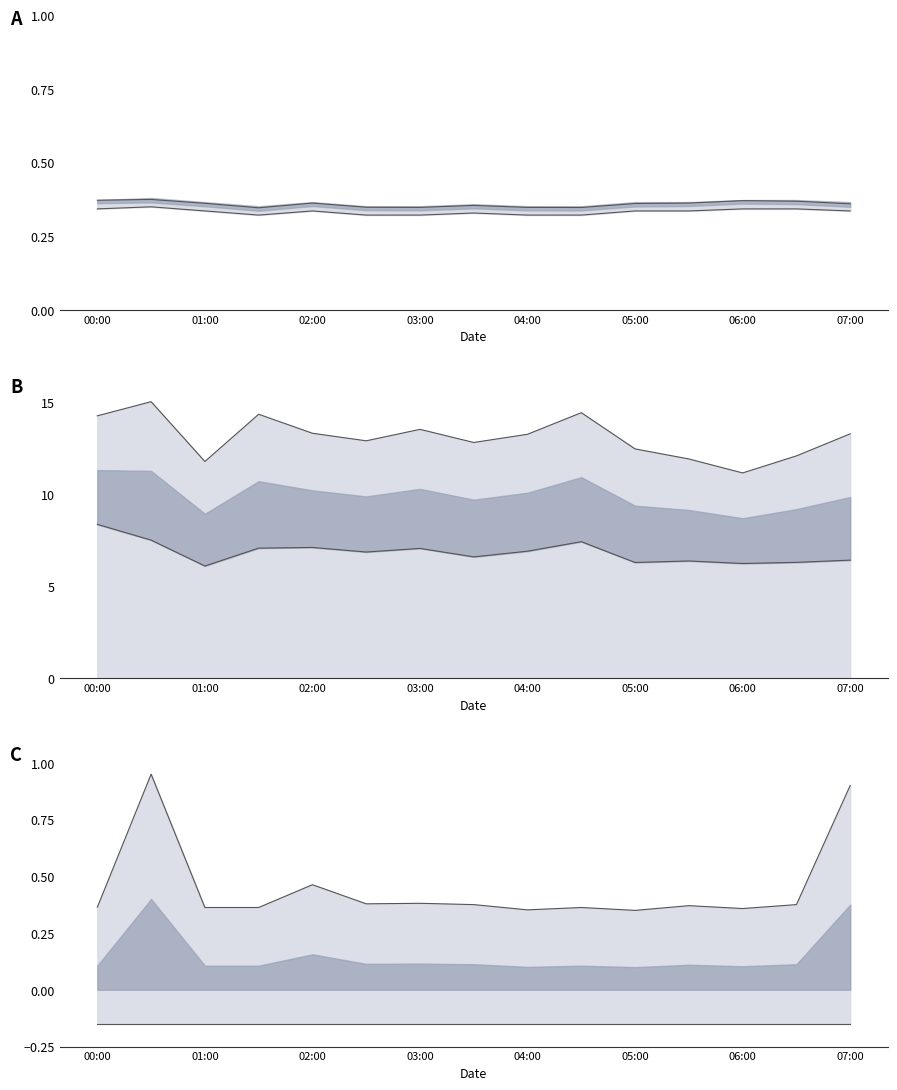

True or false: upper has more than 2 interior local peaks.

True